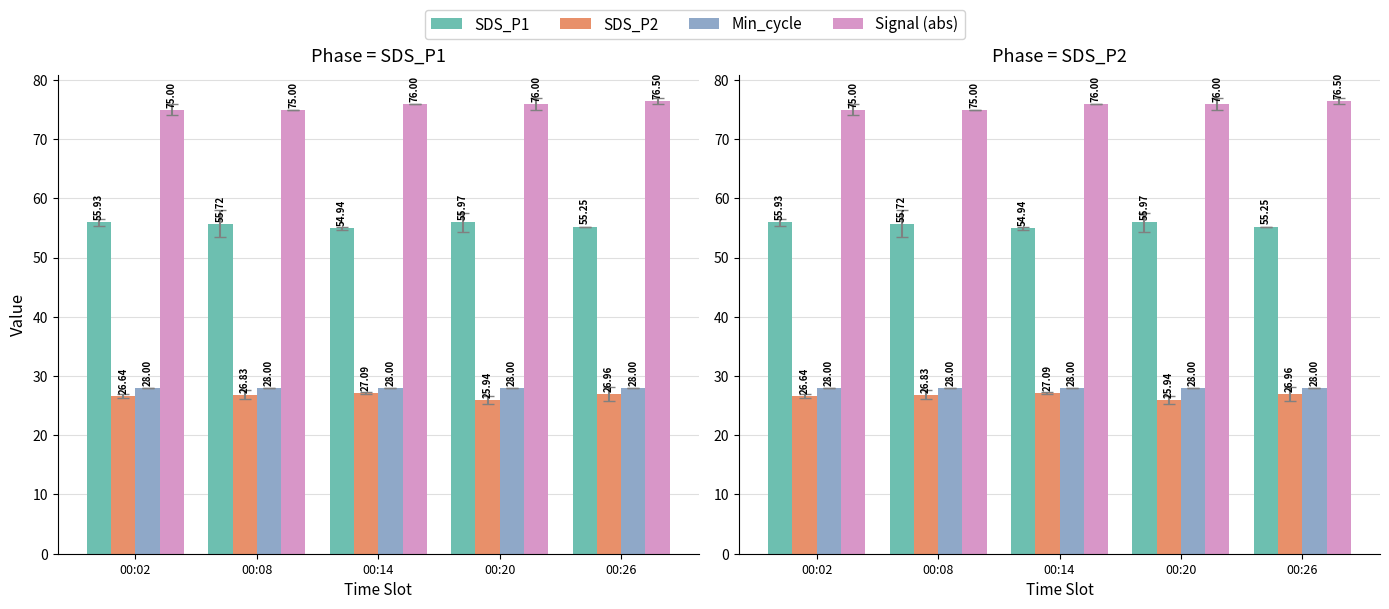

Reading right to left, what are all the values shown in this chart?

SDS_P1: 55.2	56.0	54.9	55.7	55.9
SDS_P2: 27.0	25.9	27.1	26.8	26.6
Min_cycle: 28.0	28.0	28.0	28.0	28.0
Signal (abs): 76.5	76.0	76.0	75.0	75.0